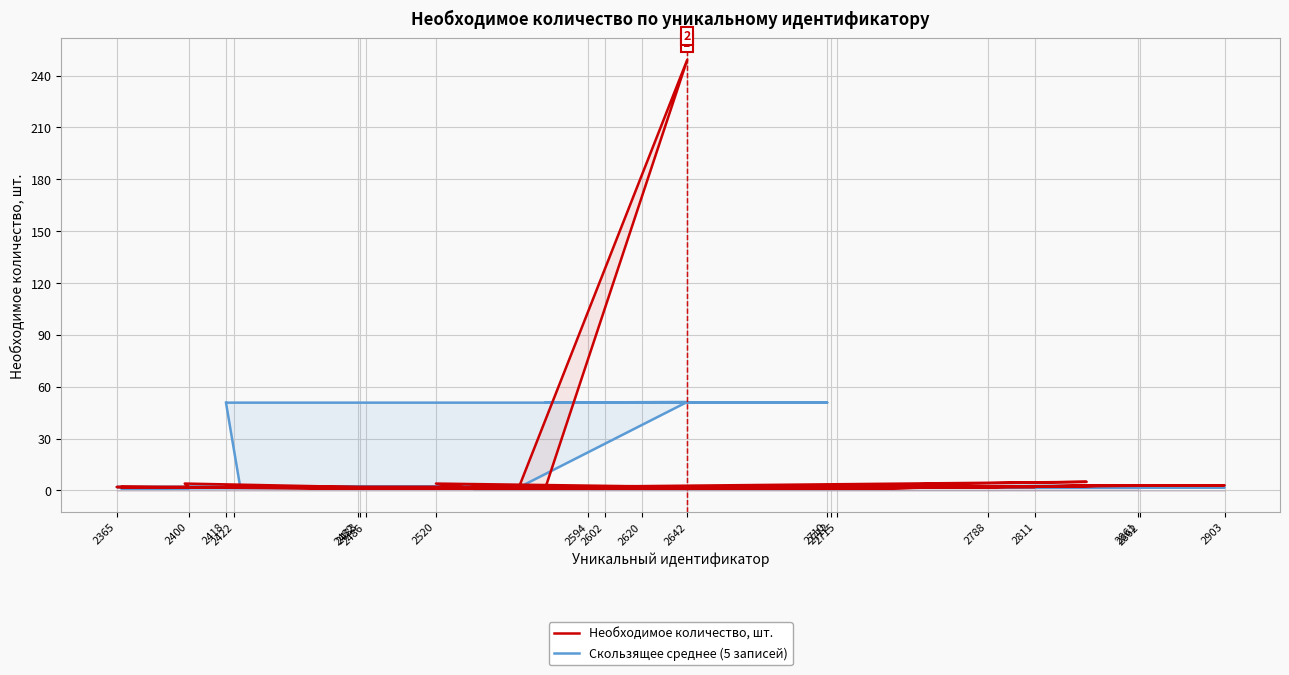

What is the label of the 28th point from the right?

2365